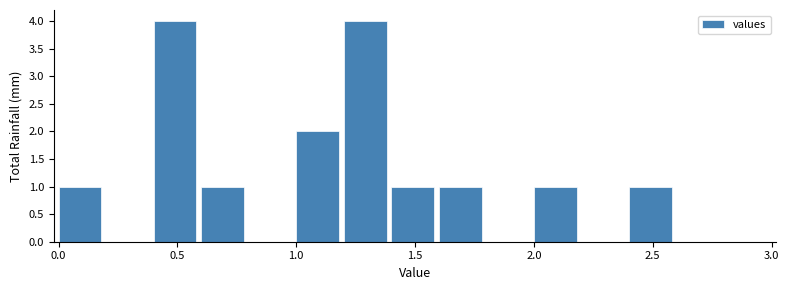

What is the height of the bar covering 1.6 to 1.8 on the x-axis? The values are not printed on the chart, so give them approximately, as read against the axis.

1